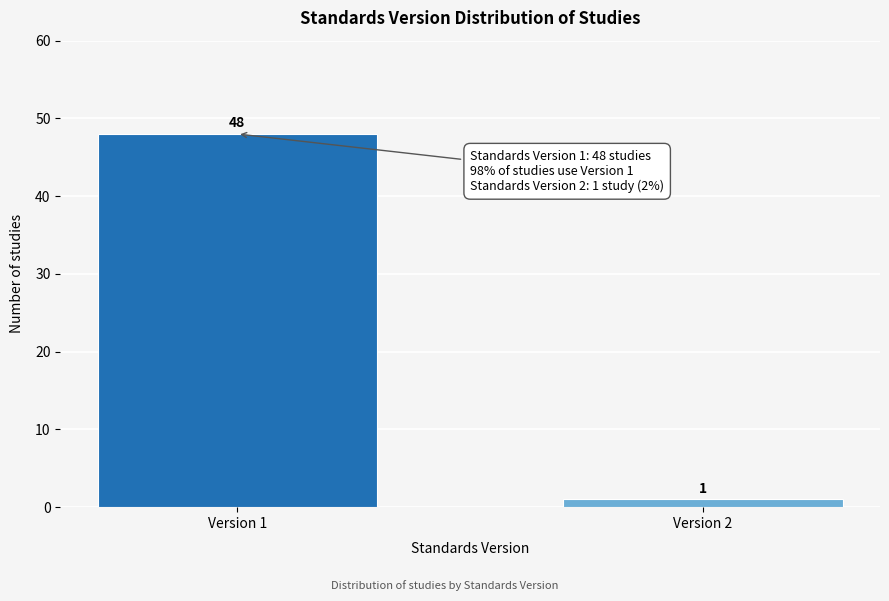

Reading left to right, list all the values displayed in this chart.

48	1